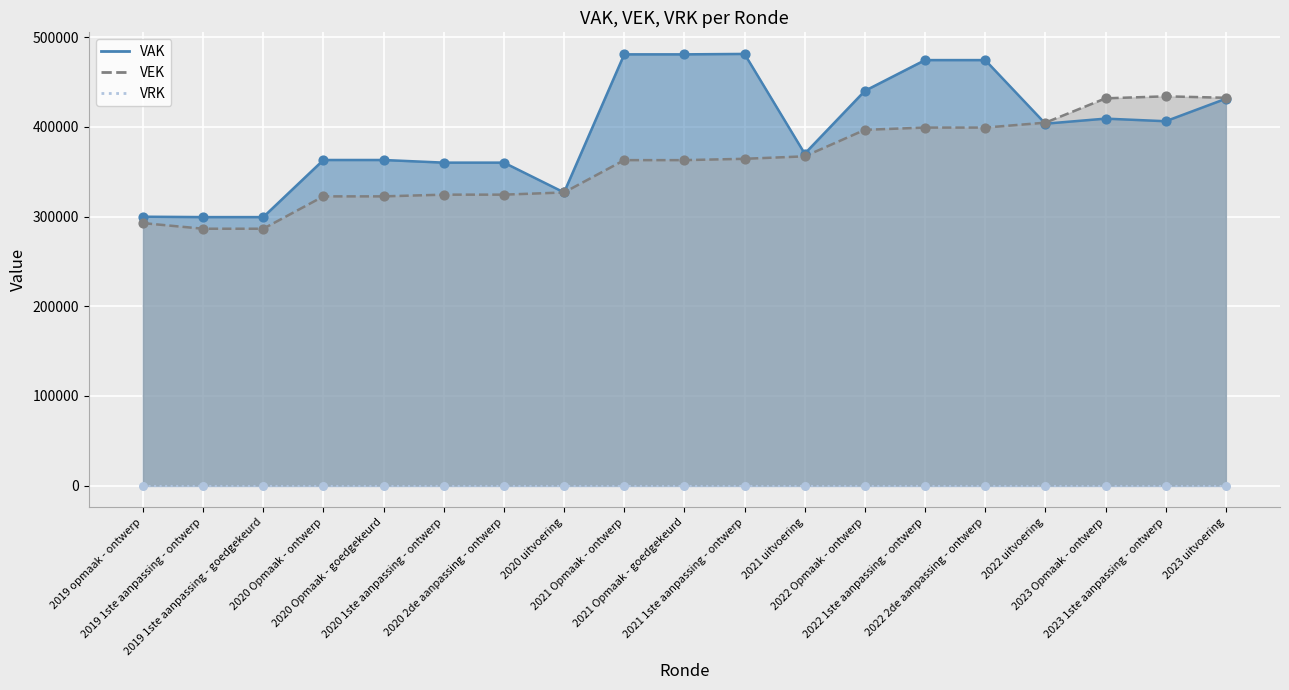

Which series has the largest total across all categories?

VAK